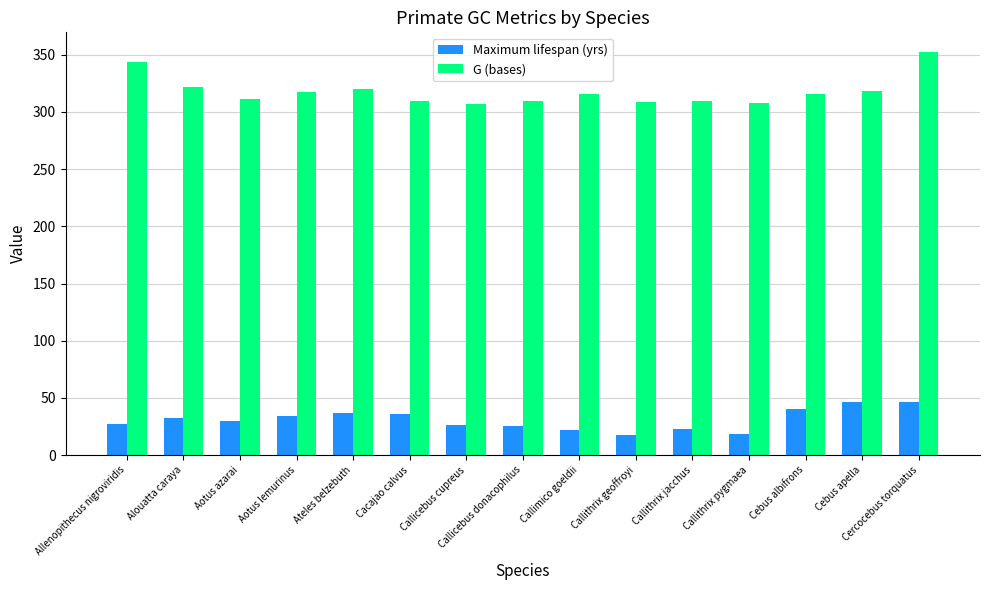

Where does the G (bases) series first go above 316?

Allenopithecus nigroviridis